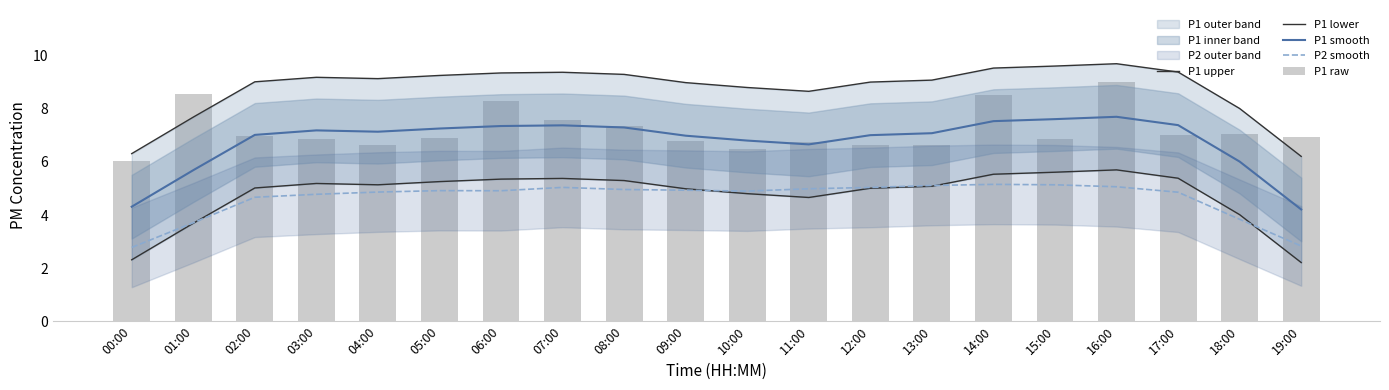

What is the sum of the P2 smooth values at 09:00 and 17:00?

9.8